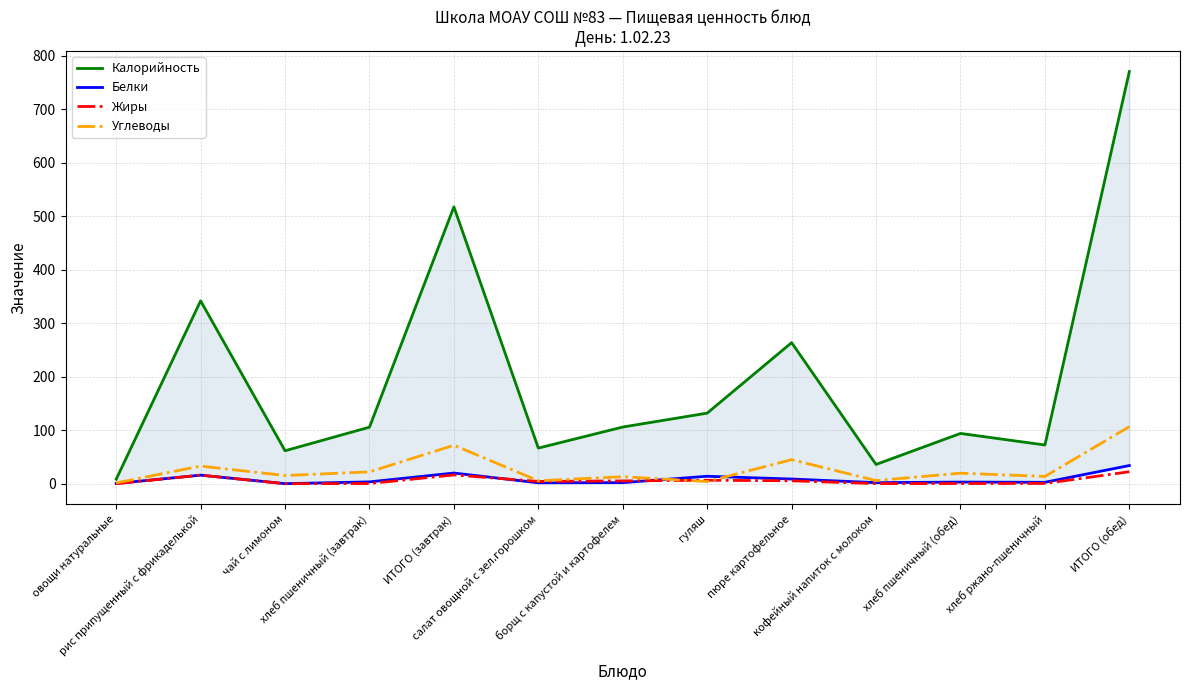

List the labels in order of Белки value, largest first.

ИТОГО (обед), ИТОГО (завтрак), рис припущенный с фрикаделькой, гуляш, пюре картофельное, хлеб пшеничный (завтрак), хлеб пшеничный (обед), хлеб ржано-пшеничный, борщ с капустой и картофелем, кофейный напиток с молоком, салат овощной с зел.горошком, овощи натуральные, чай с лимоном